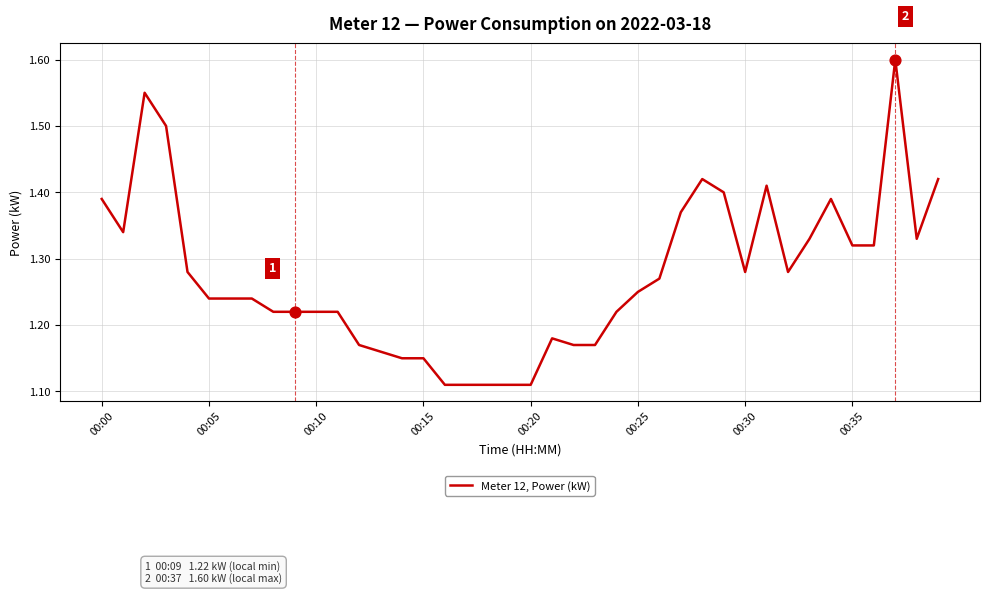

What is the difference between the maximum and minimum values?

0.5